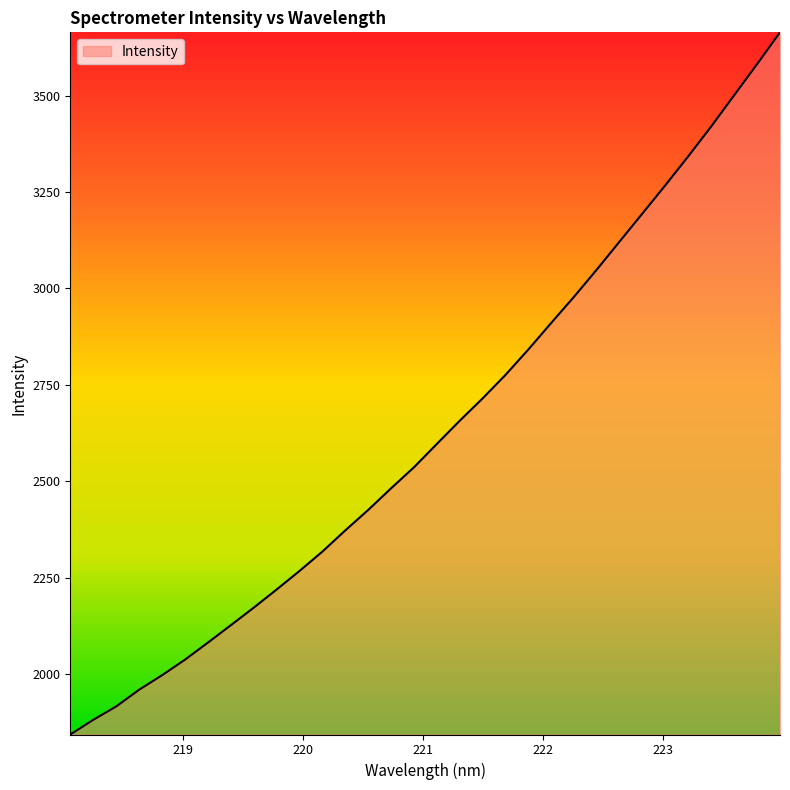

What is the sum of all values?

84255.9